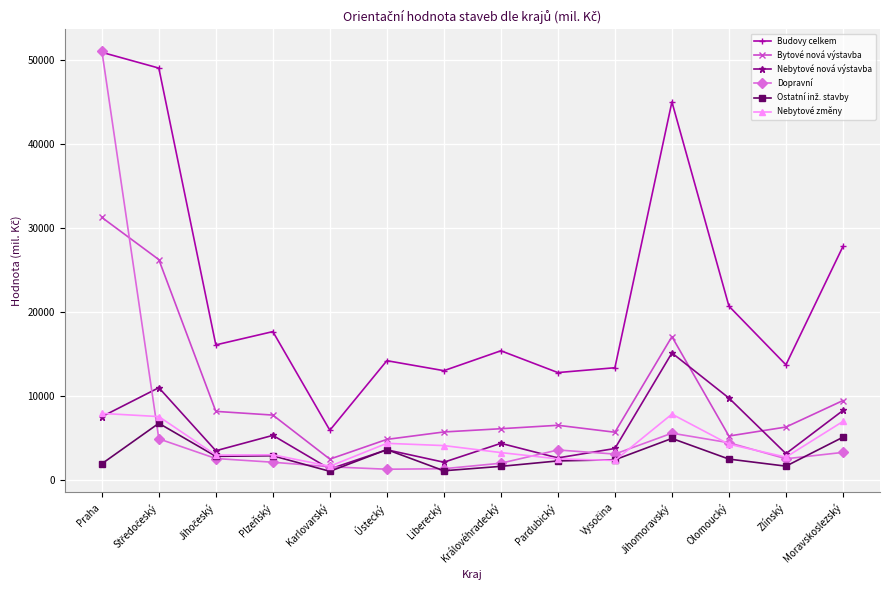

What is the average value of the Nebytové změny series?

4359